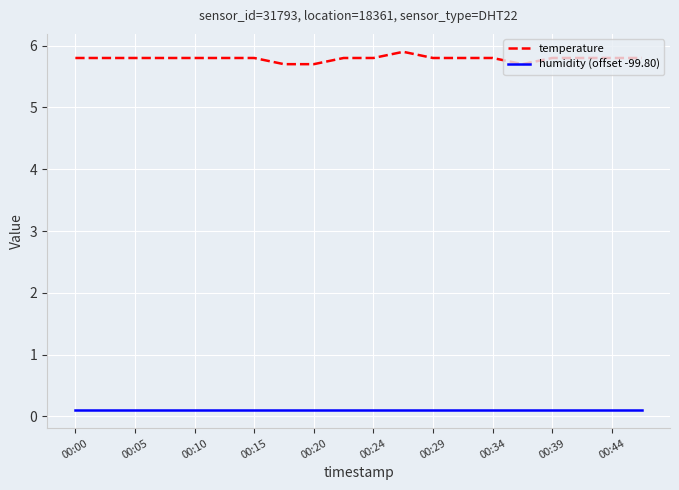

Which series has the widest spread of values?

temperature